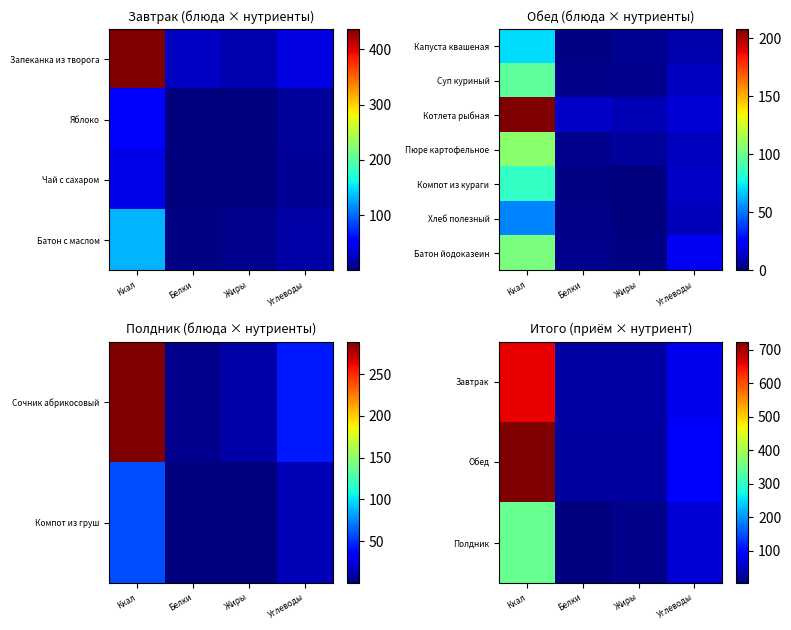

Which label corresponds to the largest value in the chart?

Ккал